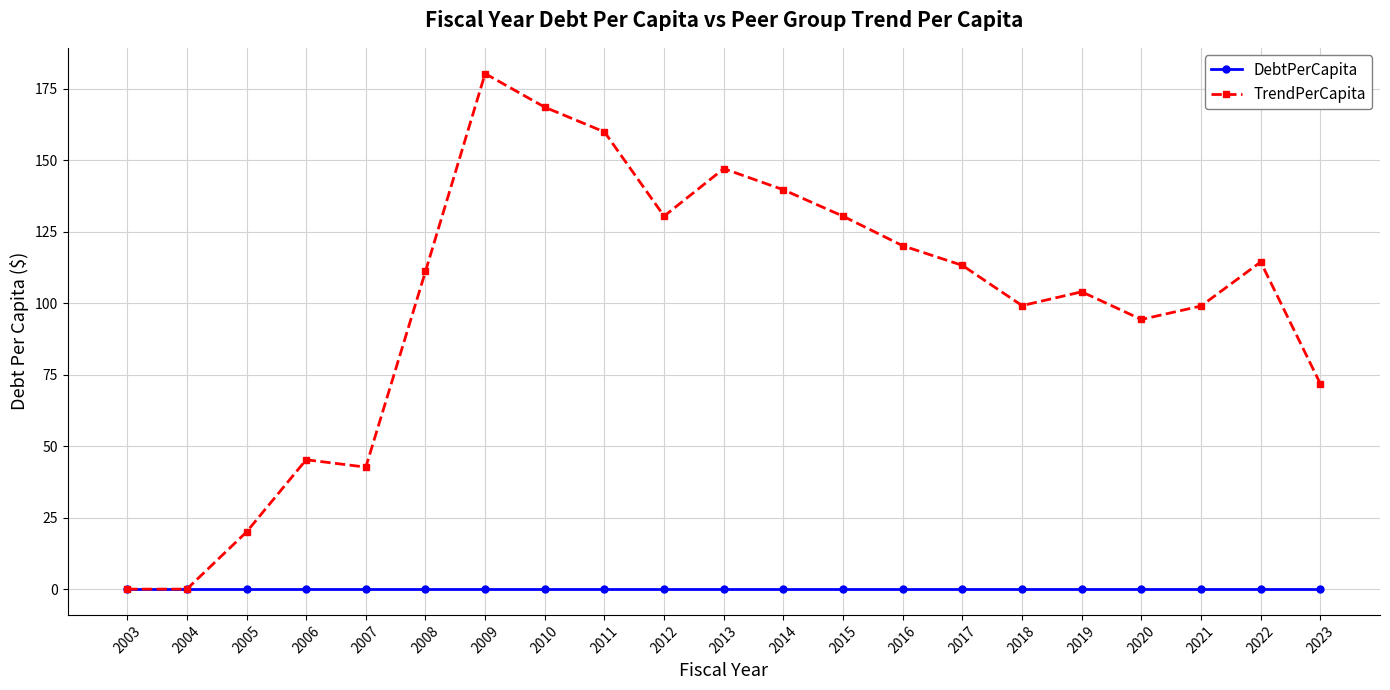

Where does the TrendPerCapita series first go above 111?

2008